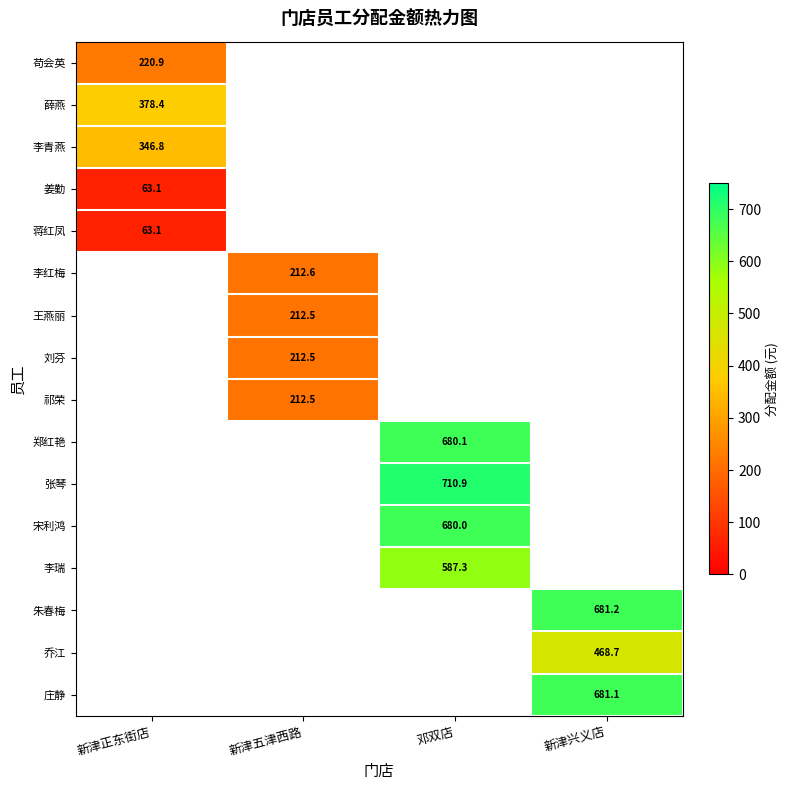

Count the number of data series in this chart.

16